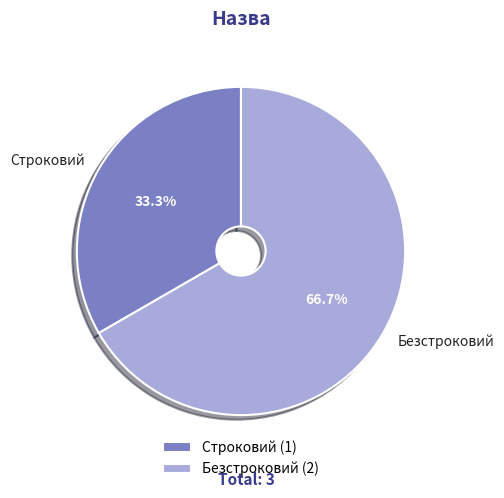

Which category has the smallest portion of the pie?

Строковий